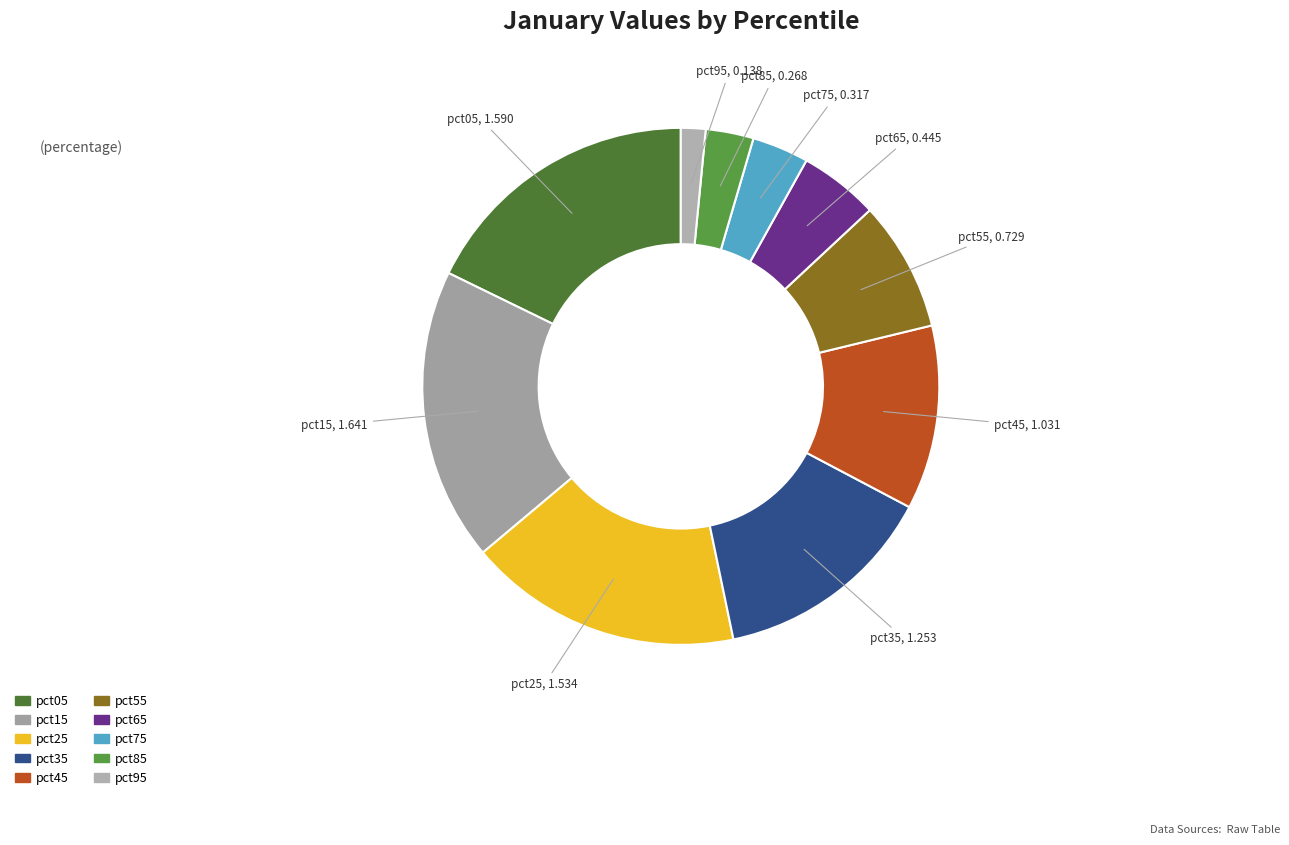

Count the number of slices in the pie.

10